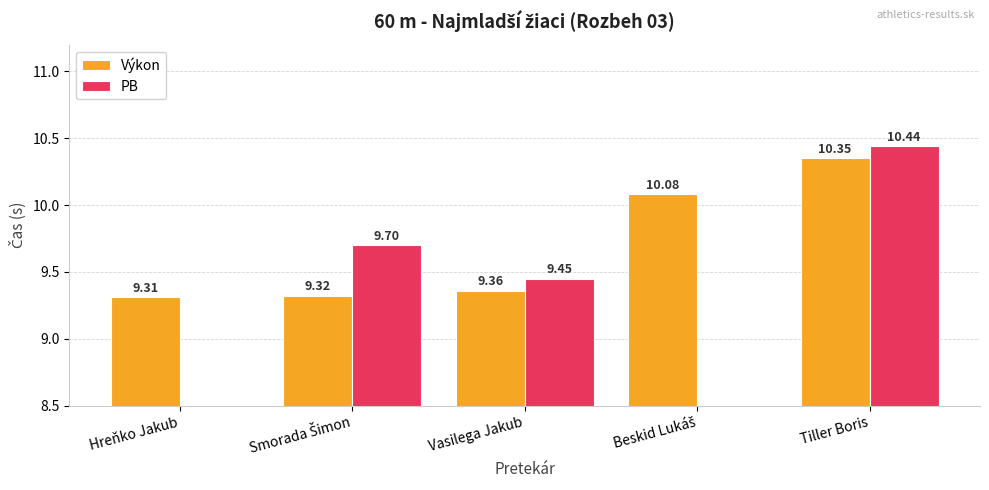

What is the sum of all Výkon values?

48.4